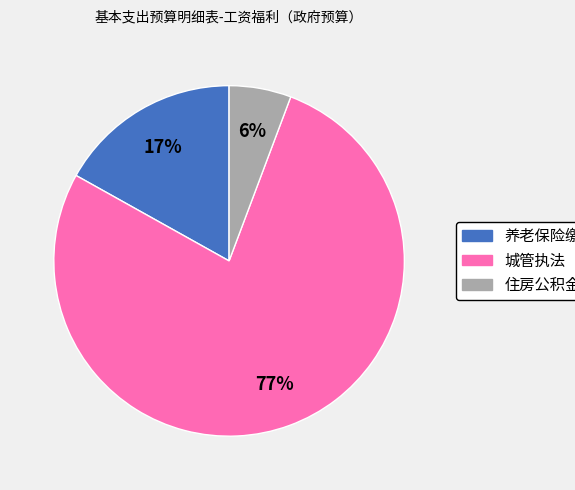

To the nearest percent, what is the average slice percentage?

33%